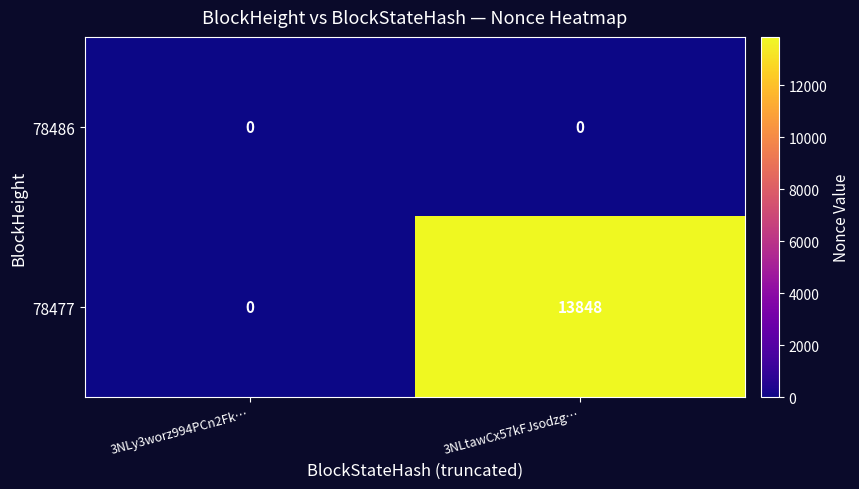

At which category is the sum across all series the highest?

3NLtawCx57kFJsodzg…